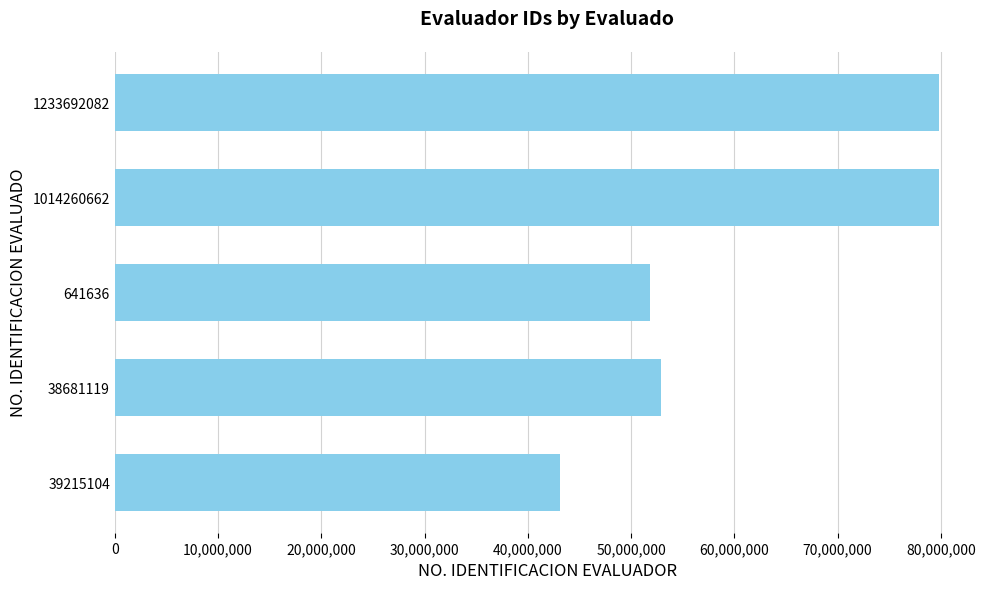

Where is the data nearest to the value 61445007?

38681119